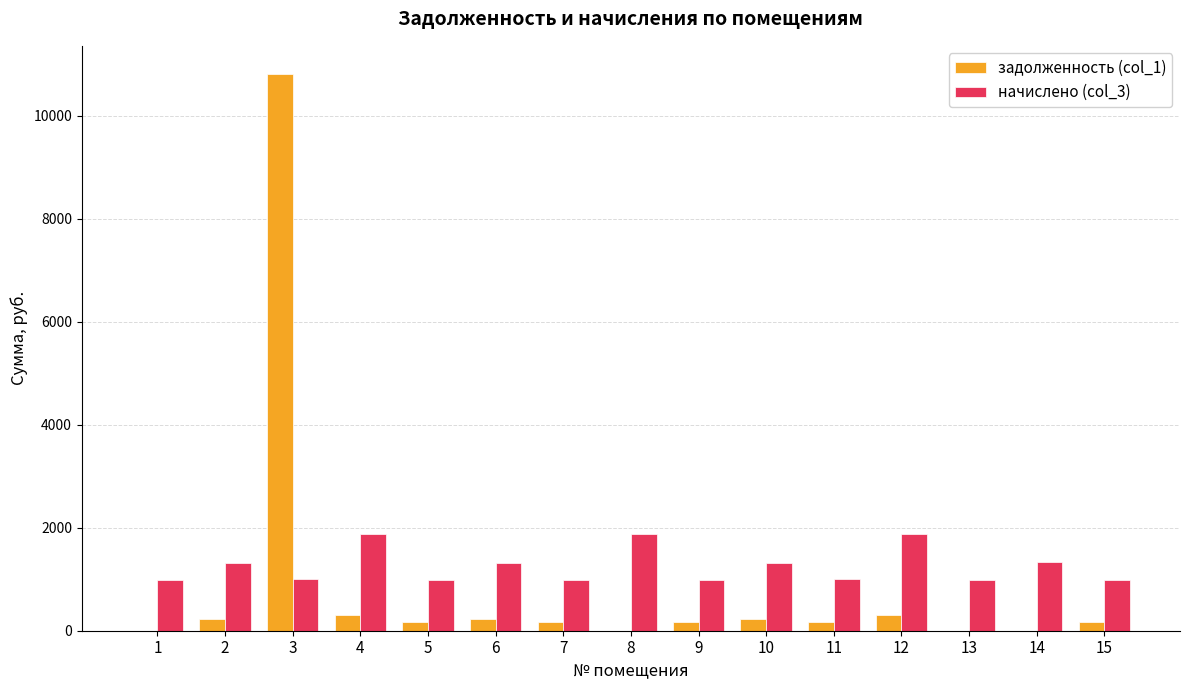

How many groups of bars are there?

15